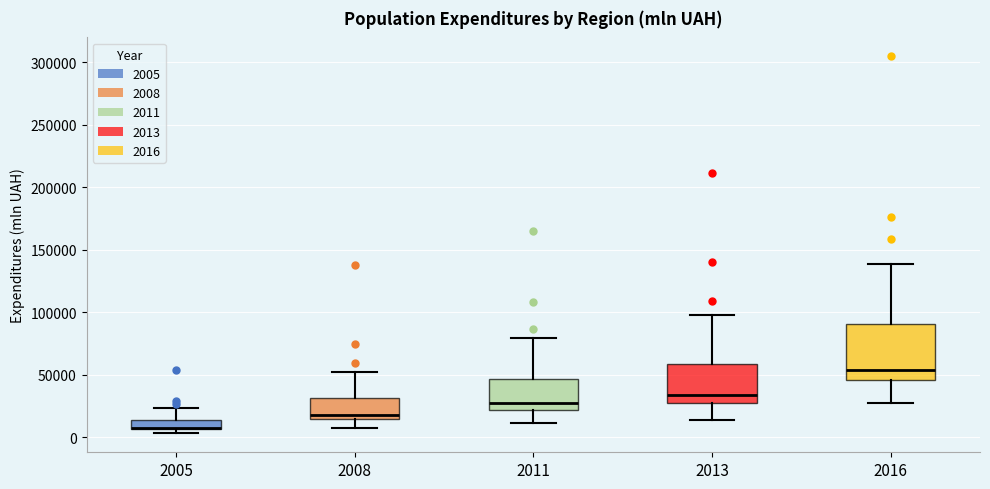

Reading left to right, read every box against the y-axis: the position of its median line, the range the box covers, and the ends of its whiskers. The values are not printed on the chart, so give them approximately, as read against the axis.

2005: median 10000 (drawn on the box's lower edge), box 5000 to 15000, whiskers 5000 (just below the box's lower edge) to 25000
2008: median 20000, box 15000 to 30000, whiskers 10000 to 50000
2011: median 25000, box 20000 to 45000, whiskers 10000 to 80000
2013: median 35000, box 25000 to 60000, whiskers 15000 to 100000
2016: median 55000, box 45000 to 90000, whiskers 25000 to 140000